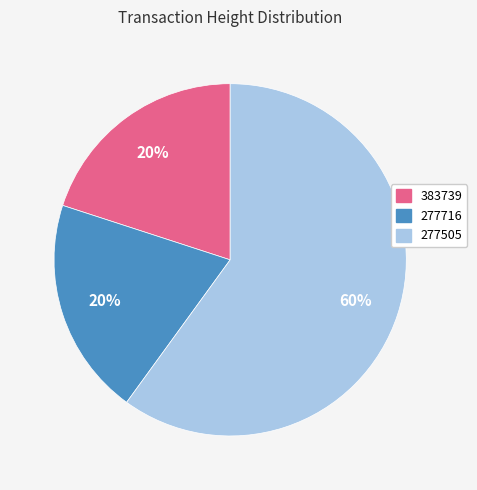

To the nearest percent, what percentage of the pie is 383739?

20%